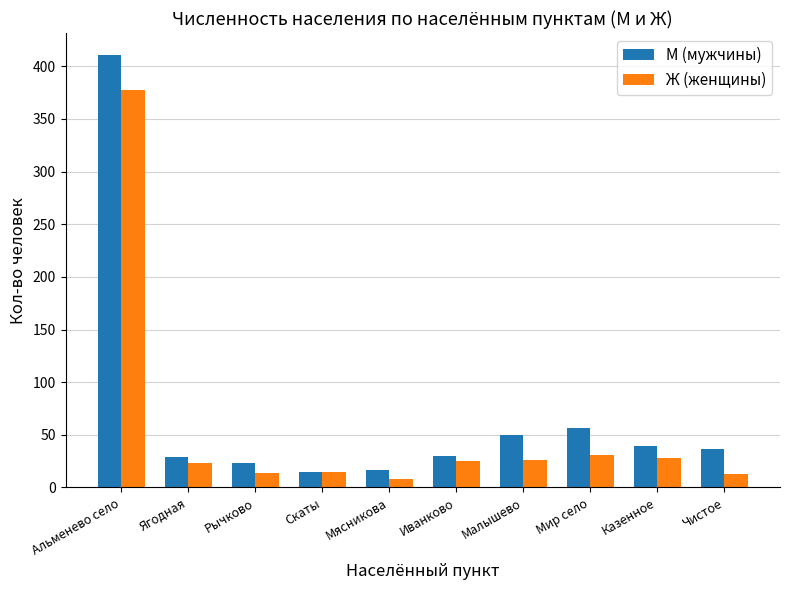

Is it true that М (мужчины) equals 39 at Казенное?

True